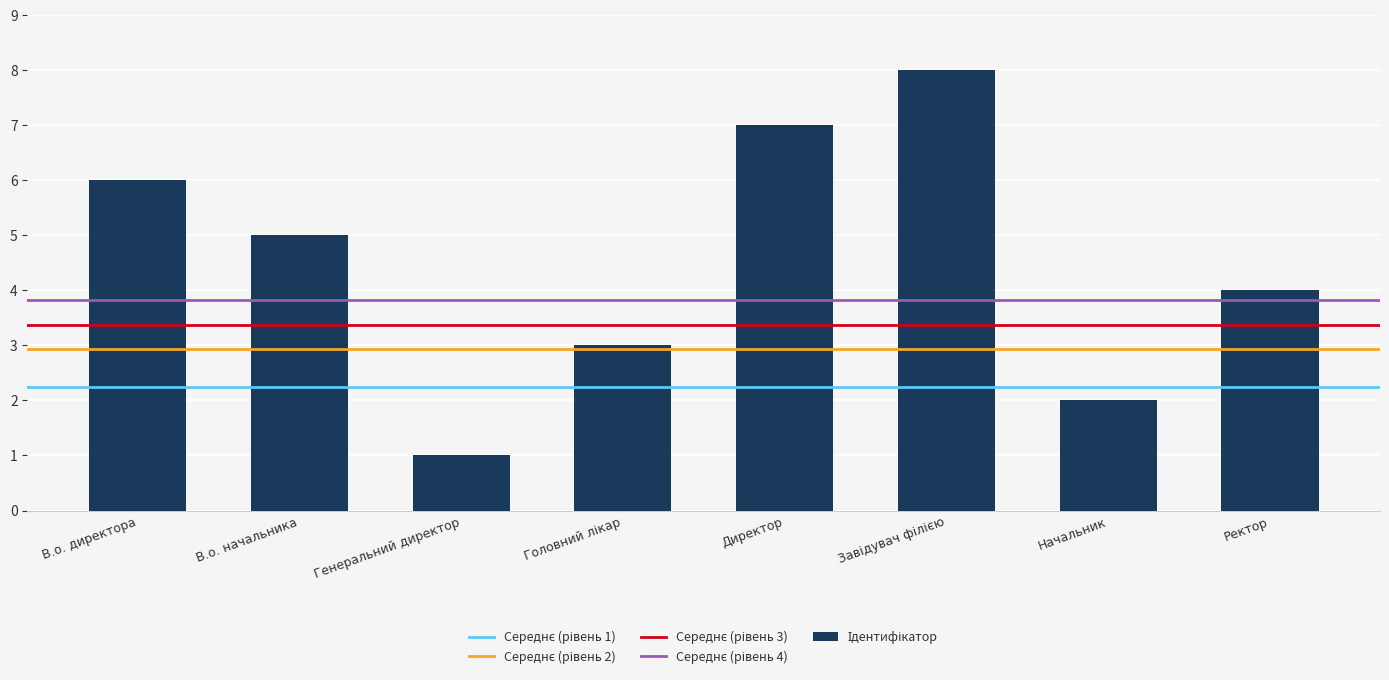

What is the change in value from В.о. начальника to Генеральний директор?

-4